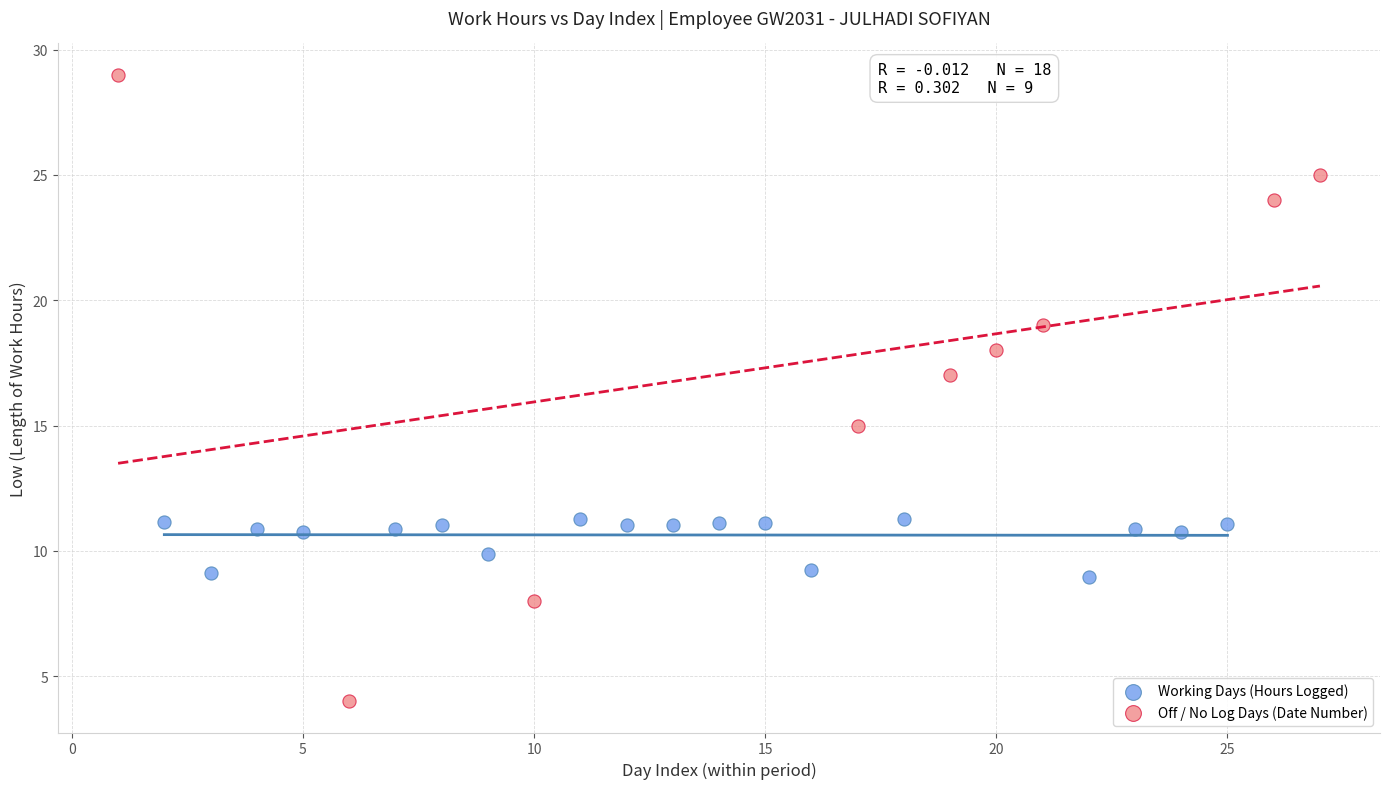

Which series contains the highest Y value?

Off / No Log Days (Date Number)